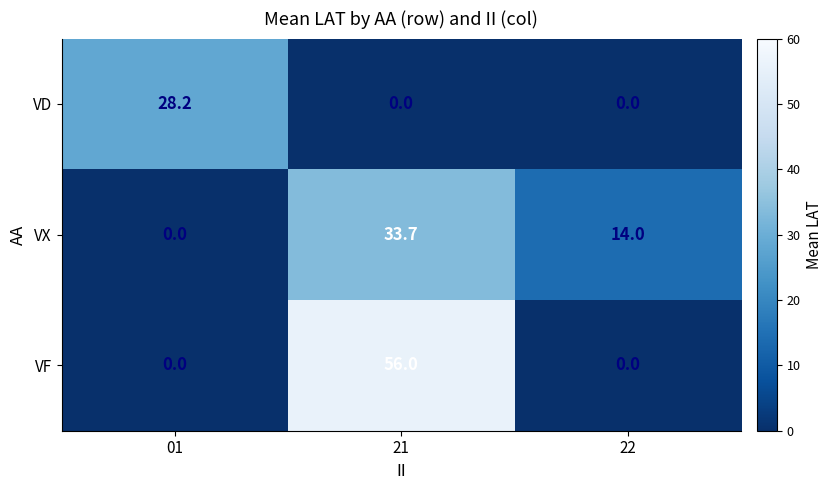

What is the total value across all series at 01?

28.2